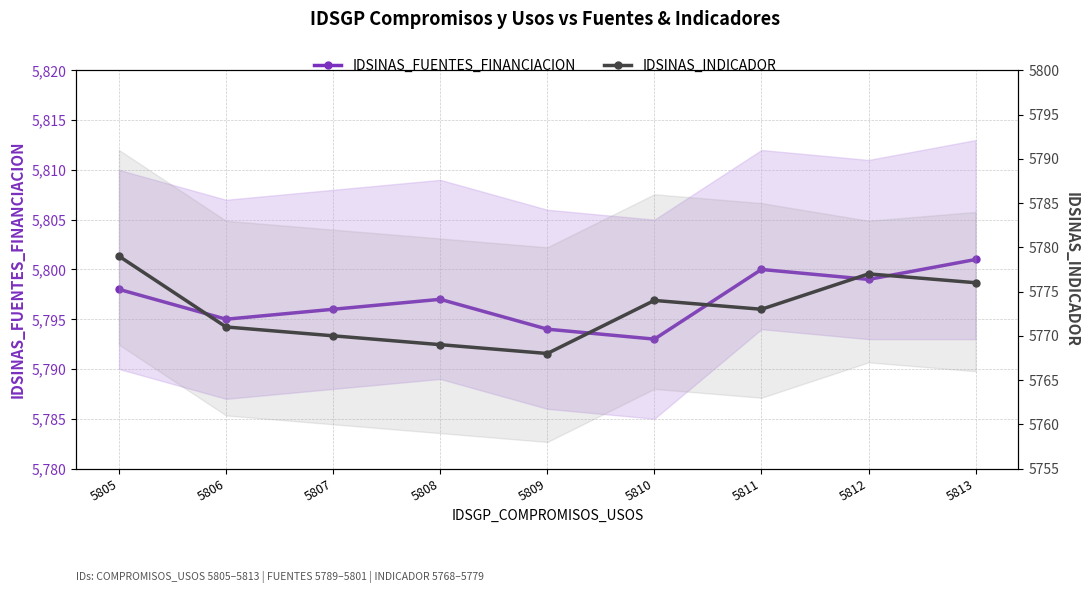

At which label does IDSINAS_FUENTES_FINANCIACION reach its peak?

5813